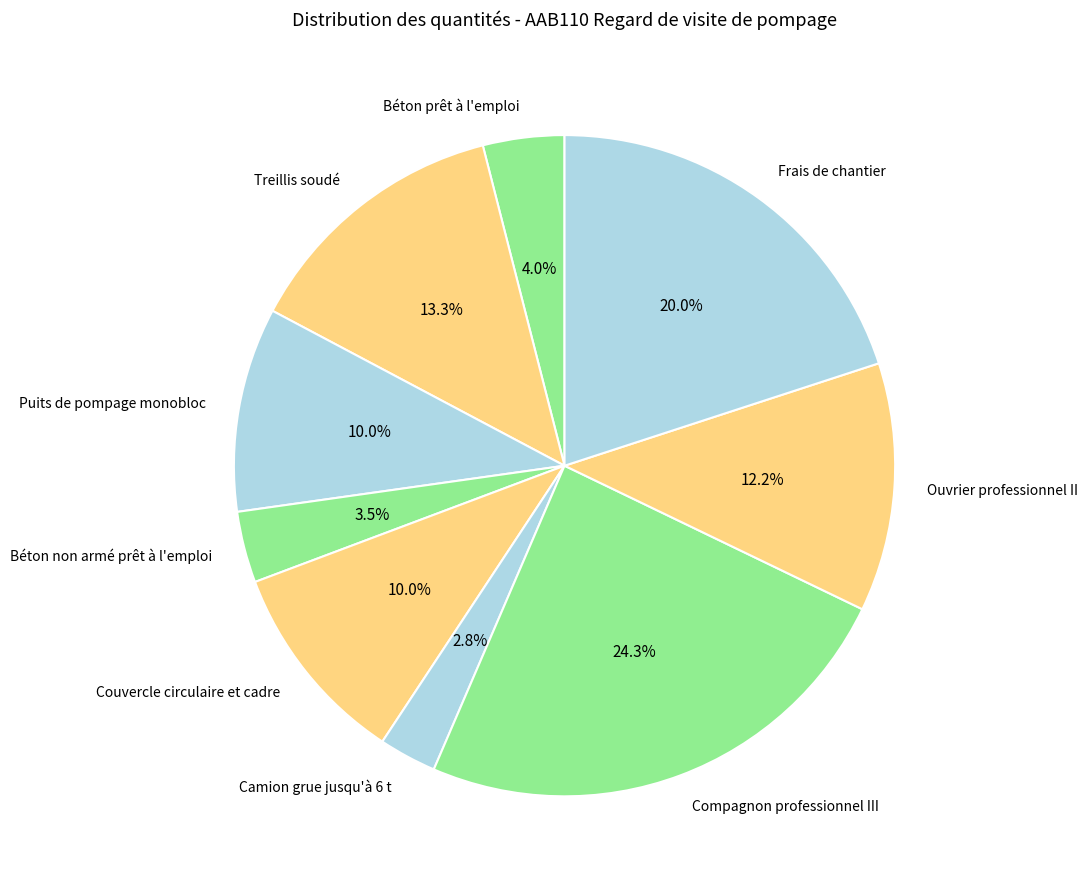

Is the sum of Camion grue jusqu'à 6 t and Frais de chantier greater than half?

No